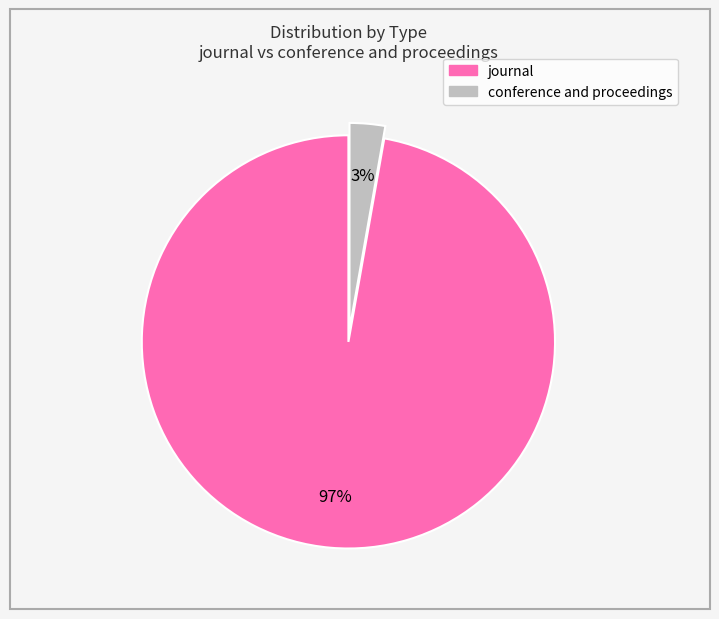

How many slices are in this pie chart?

2